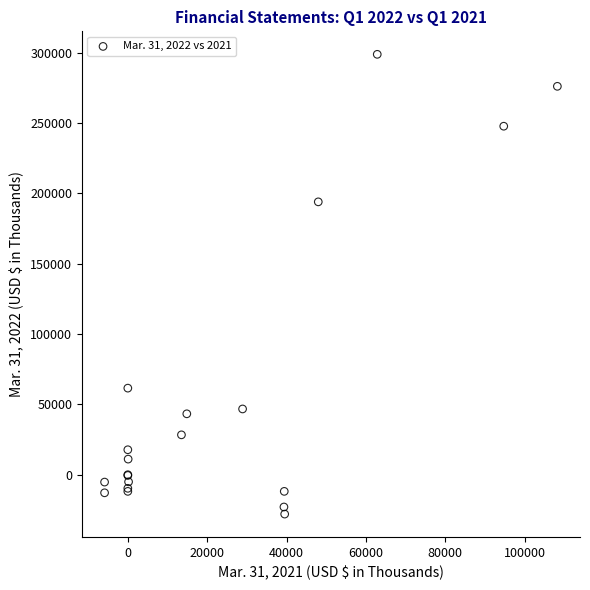

What Y value in the scatter plot is closest to 135379?

193892